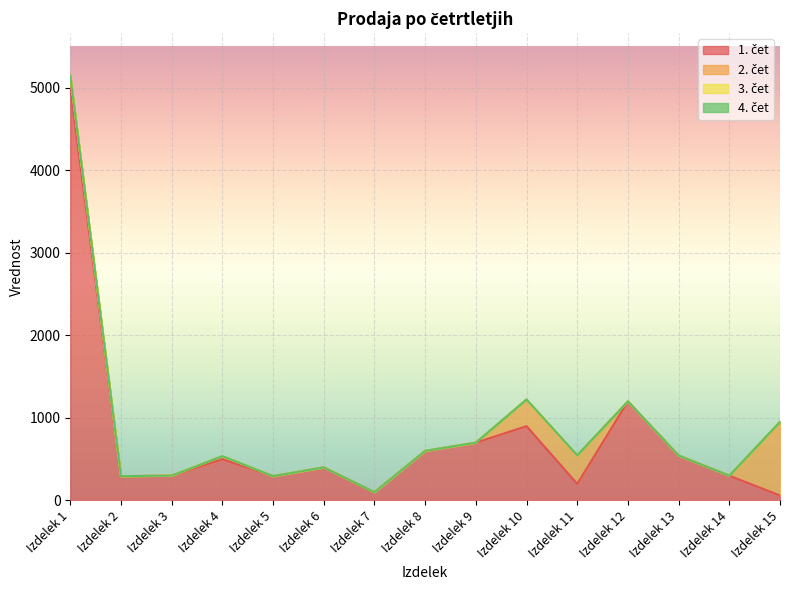

True or false: 2. čet and 4. čet cross at least once.

False